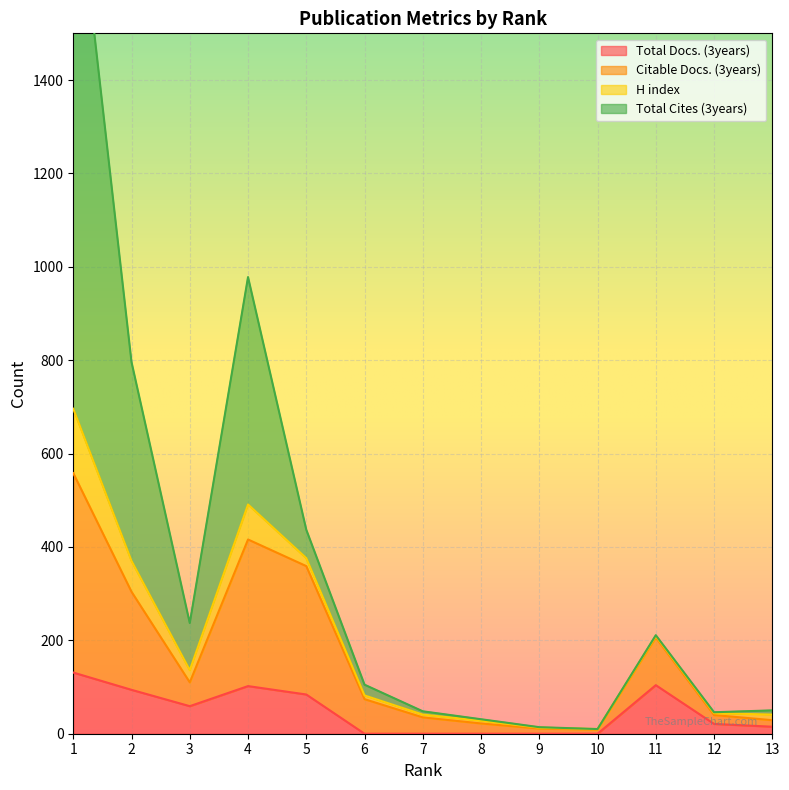

The value of Total Docs. (3years) at 3 is 105. True or false?

False